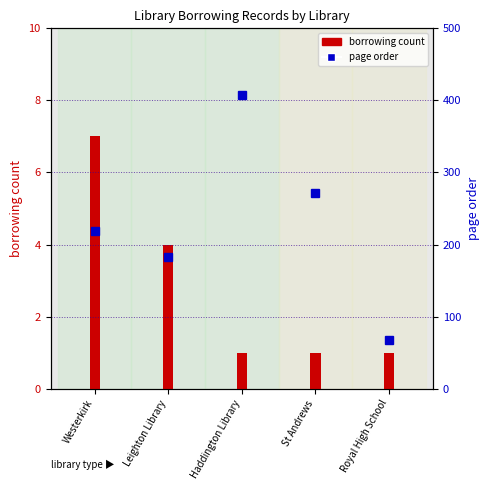

What is the difference between the maximum and second lowest values in the page order series?

225